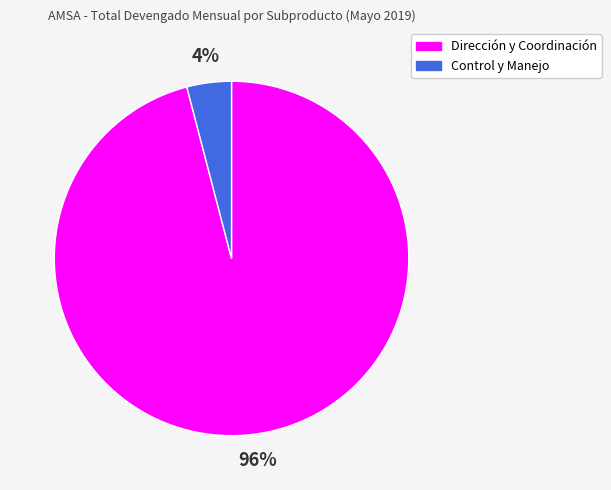

Is there any slice that represents more than half of the pie?

Yes